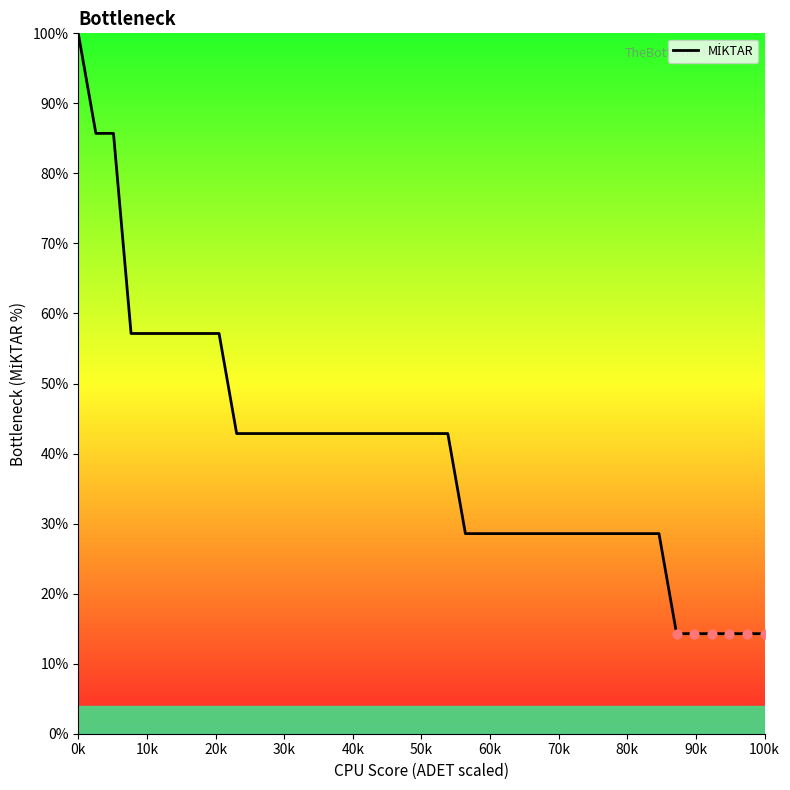

What is the greatest value displayed?

100.0